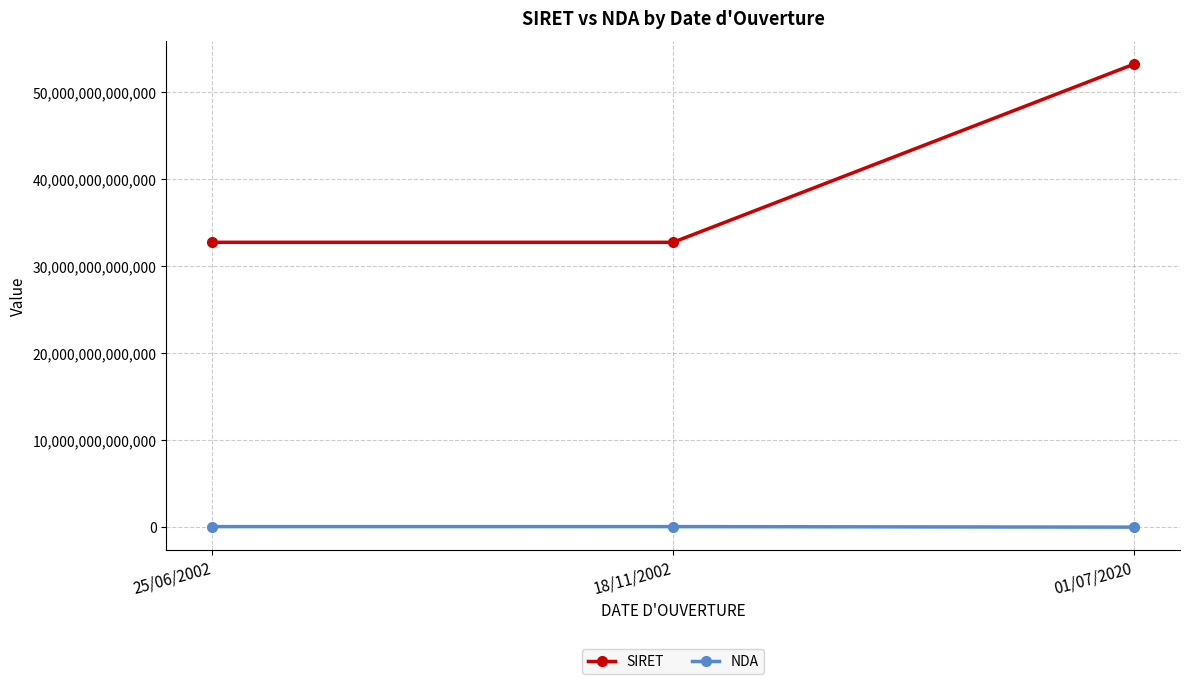

Which series has the largest range (max minus min)?

SIRET